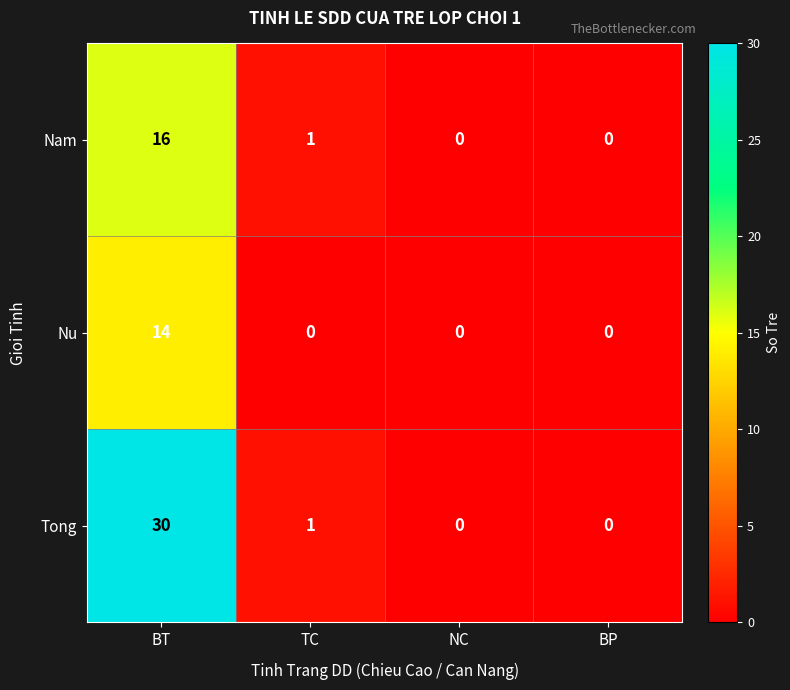

What is the maximum value shown in the chart?

30